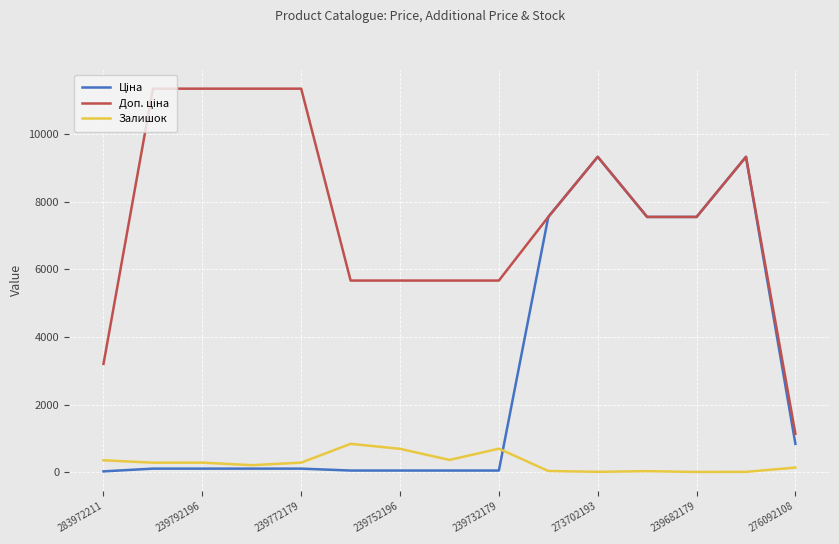

What is the smallest value displayed?

15.0